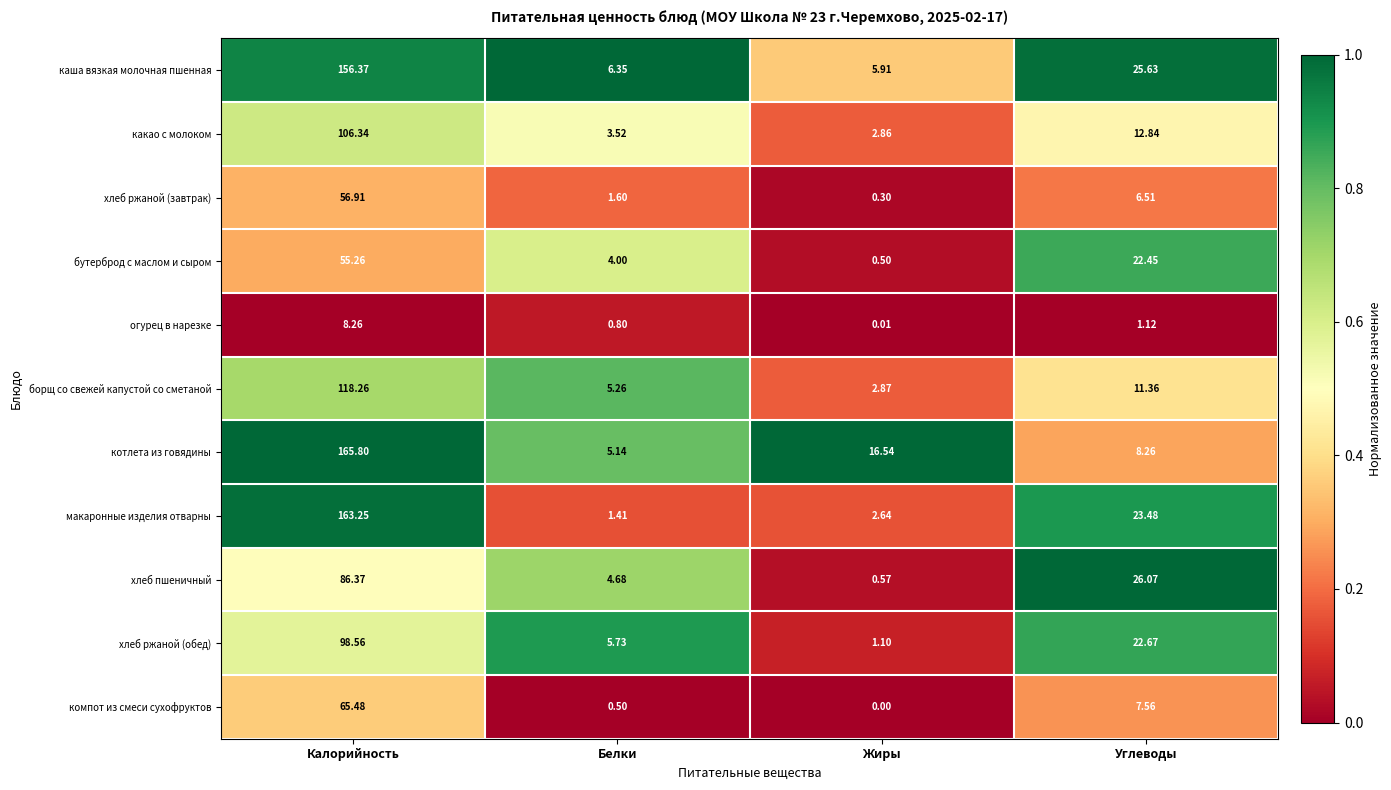

Where is хлеб ржаной (обед) nearest to the value 49?

Углеводы